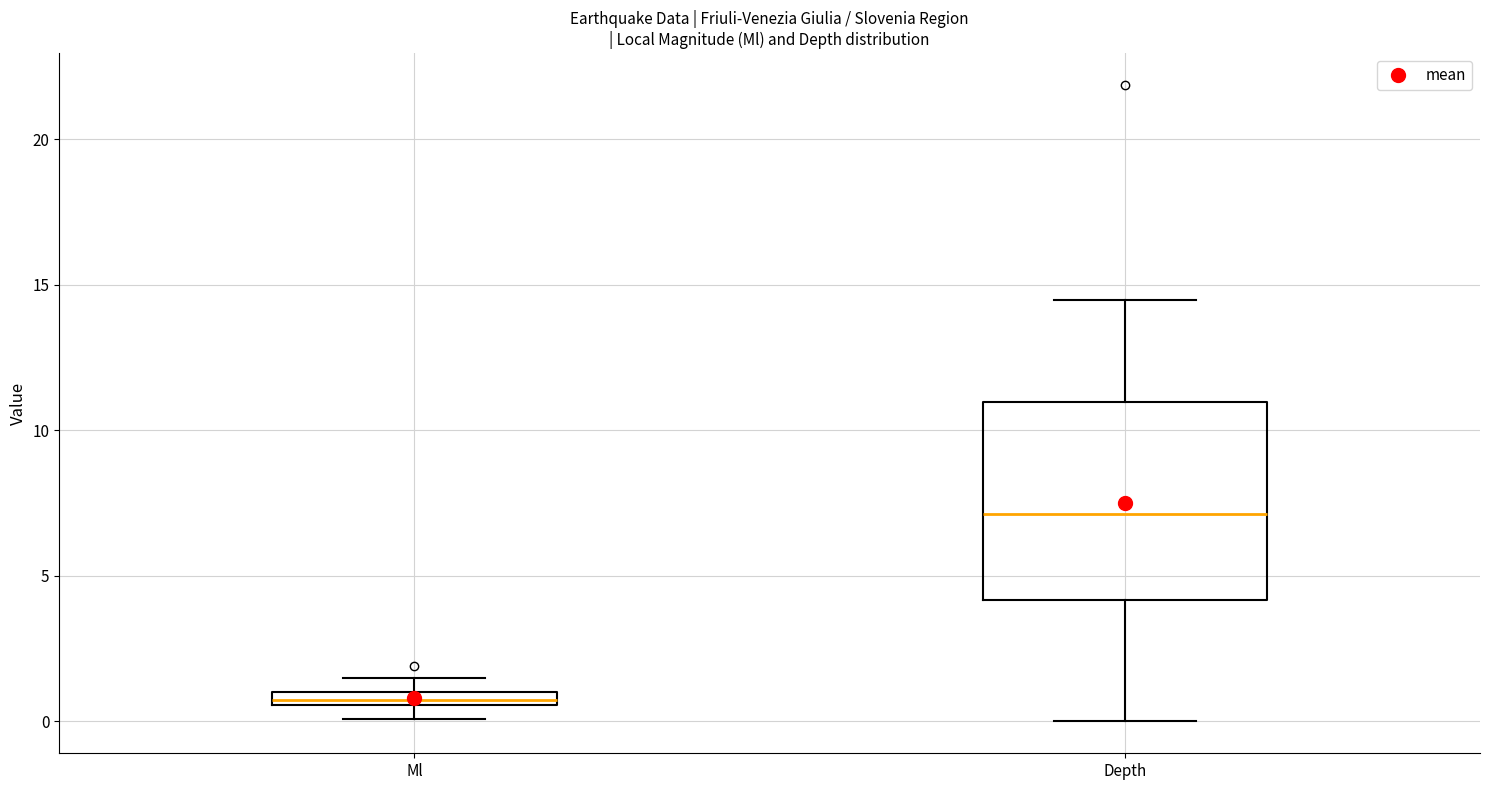

Which box has the lowest median line?

Ml